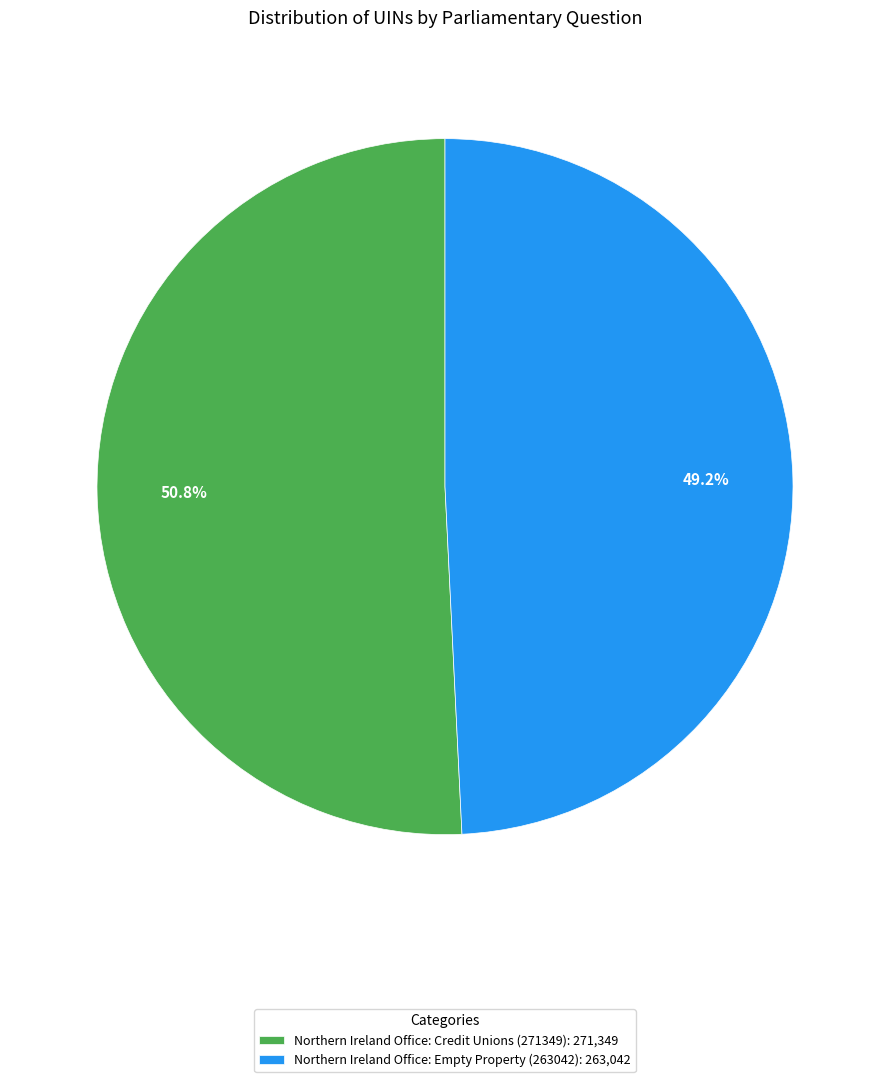

How much of the chart is everything except Northern Ireland Office: Empty Property (263042)?

50.8%